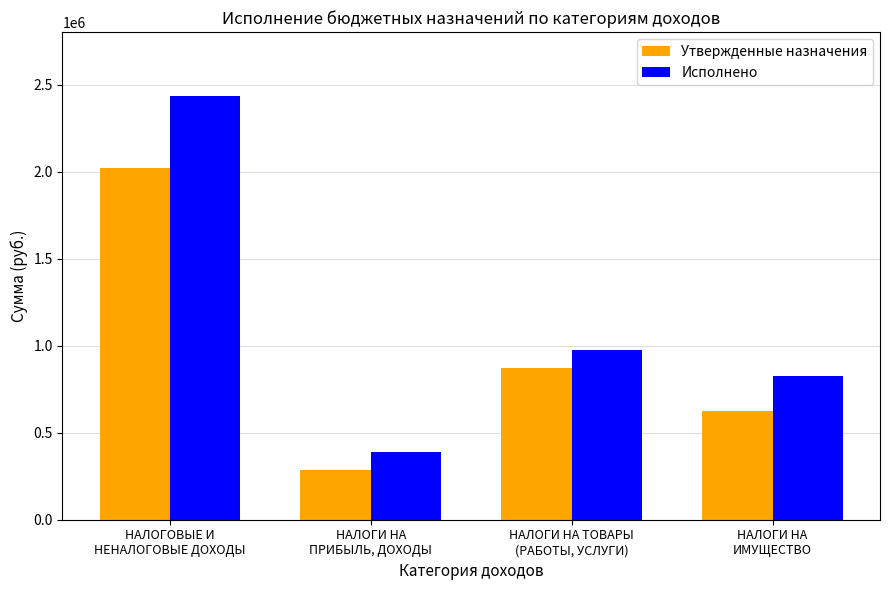

Is the value of Исполнено at НАЛОГИ НА
ИМУЩЕСТВО greater than the value of Утвержденные назначения at НАЛОГОВЫЕ И
НЕНАЛОГОВЫЕ ДОХОДЫ?

No